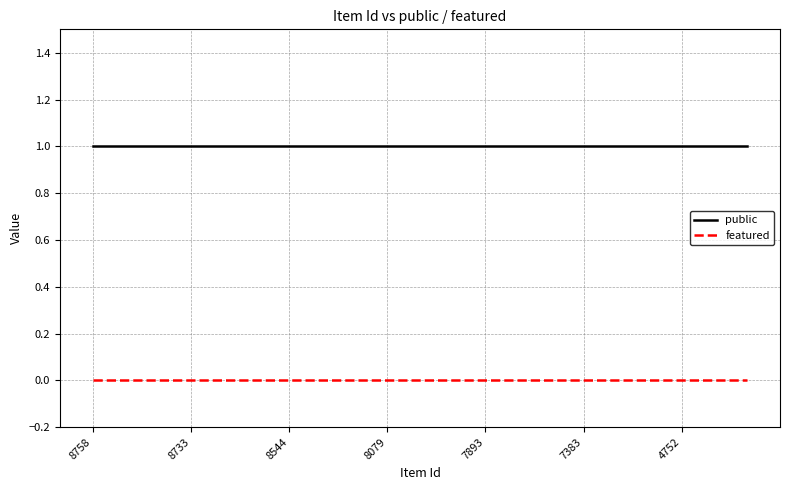

Which series has the largest total across all categories?

public